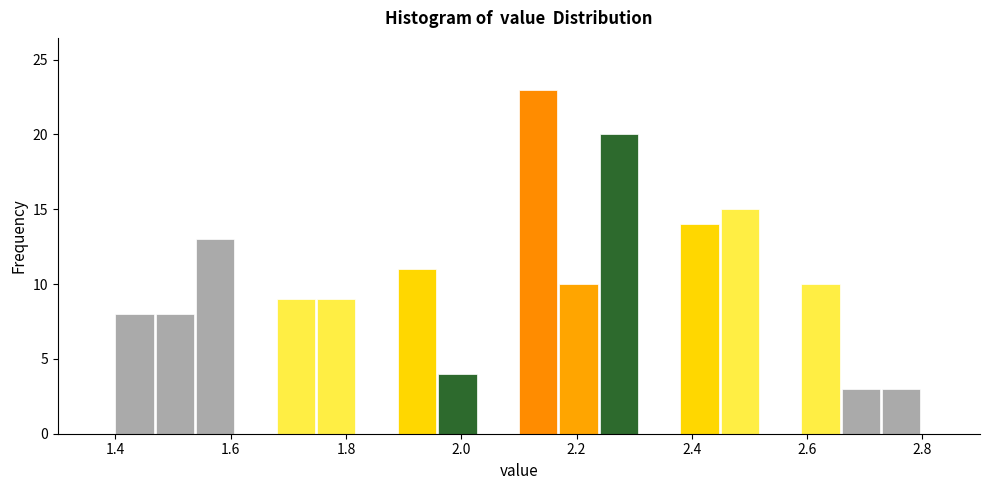

Around what value on the x-axis is the tallest bar? Give the approximate position of its centre, as read against the axis.

2.14